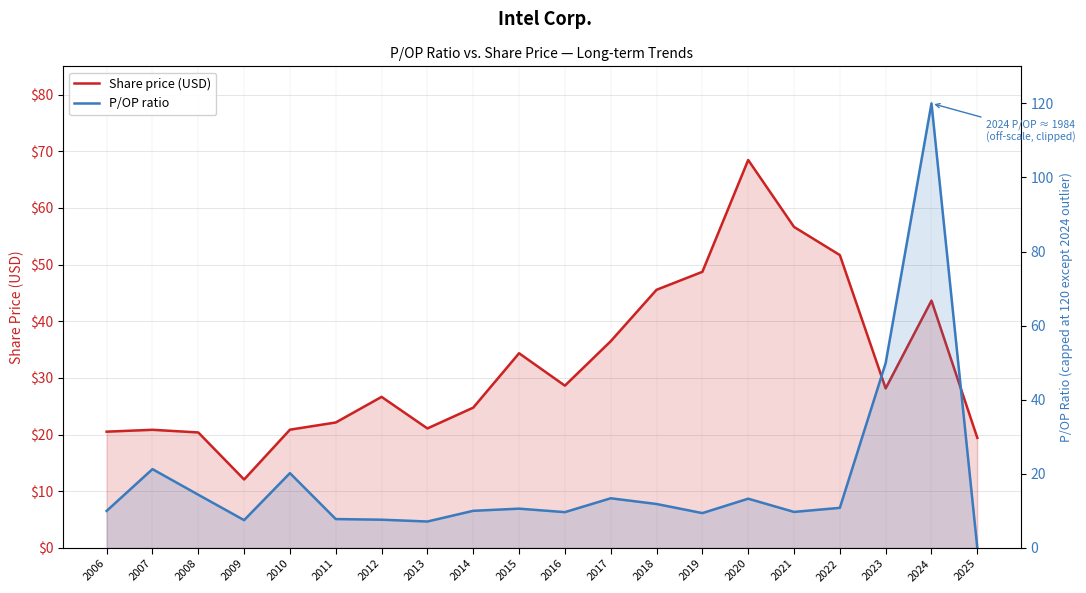

True or false: Share price (USD) has a value of 28.2 at 2023.

True